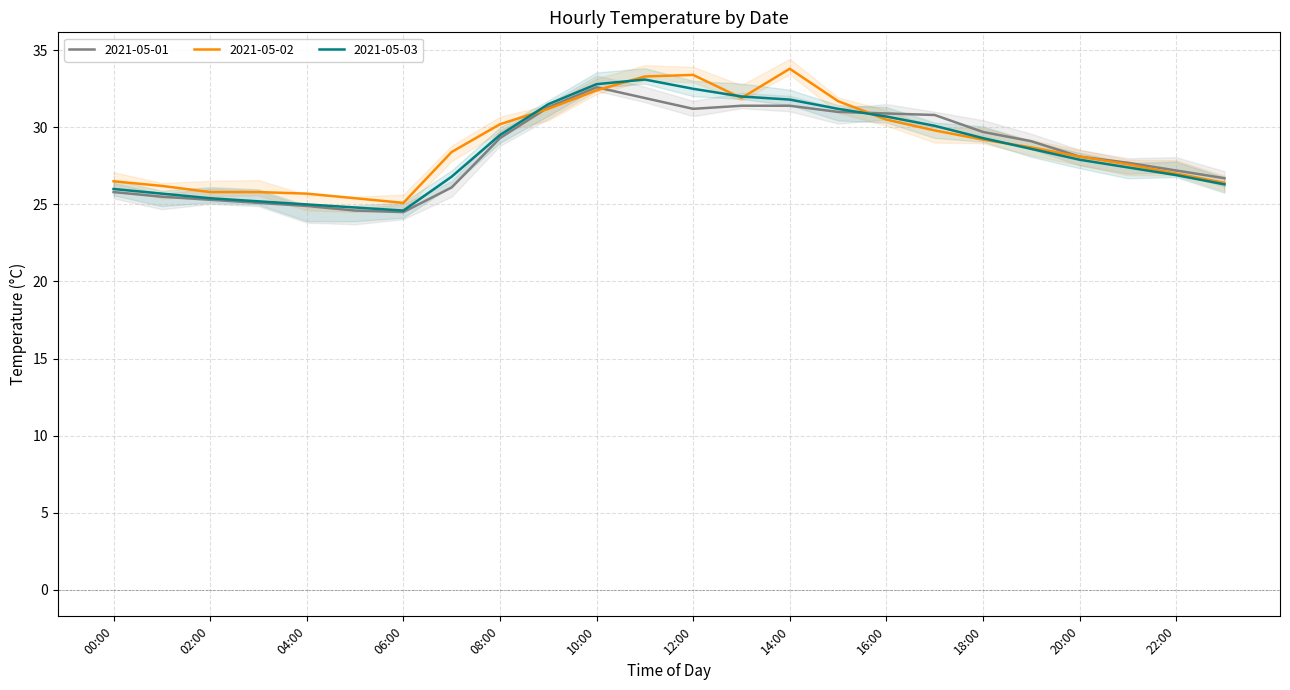

Does the chart display data point markers on the line(s)?

No